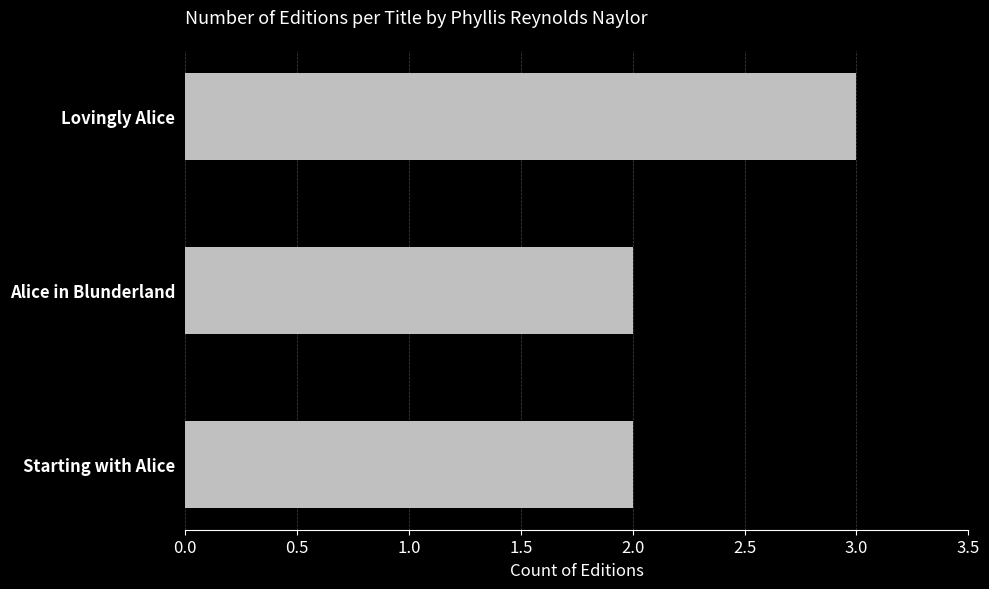

What is the sum of the values at Starting with Alice and Lovingly Alice?

5